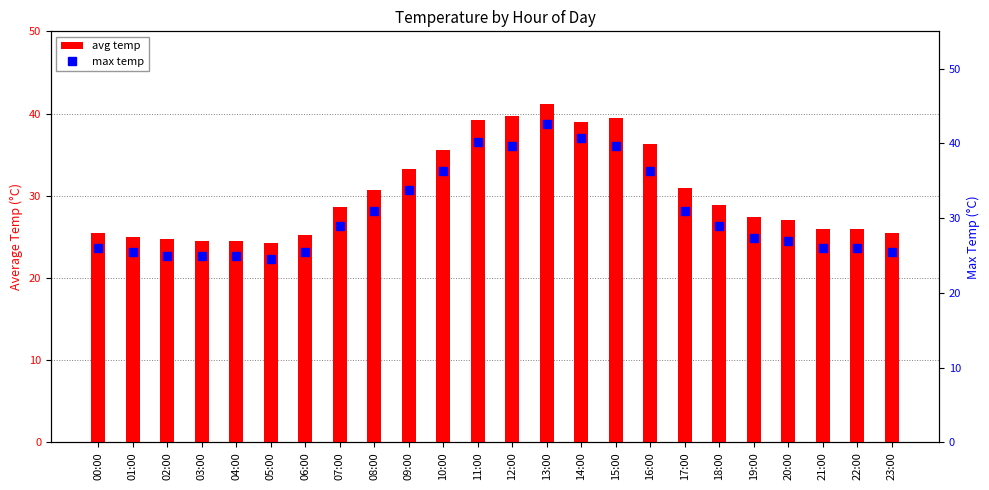

Is it true that max temp equals 28.9 at 07:00?

True